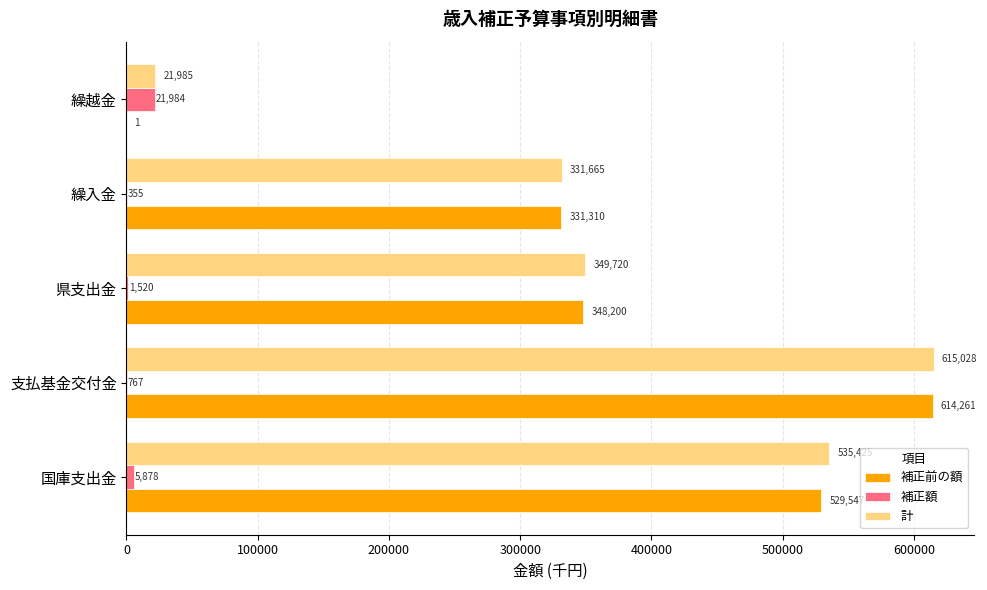

Between 県支出金 and 繰越金, which series saw the biggest shift?

補正前の額